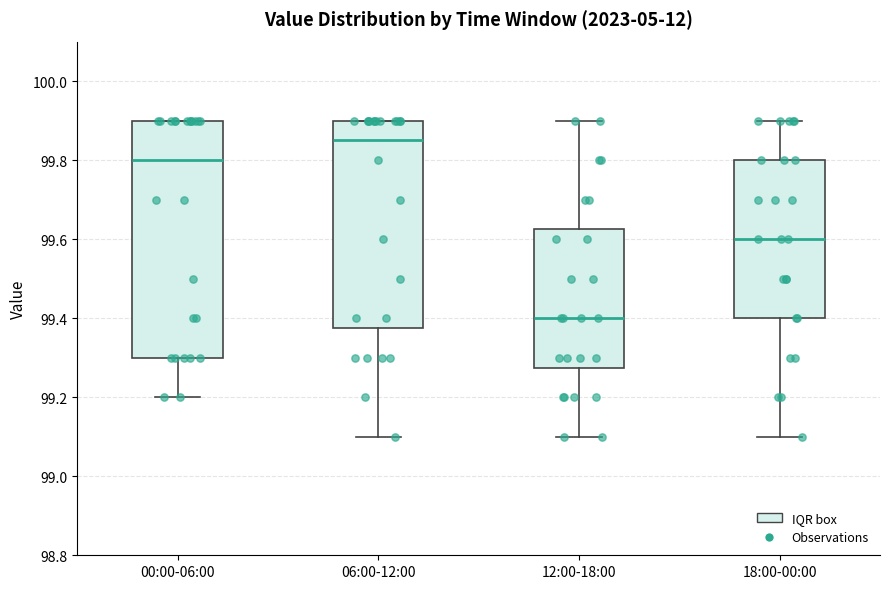

Which box is the tallest, from its lower edge to its upper edge?

00:00-06:00